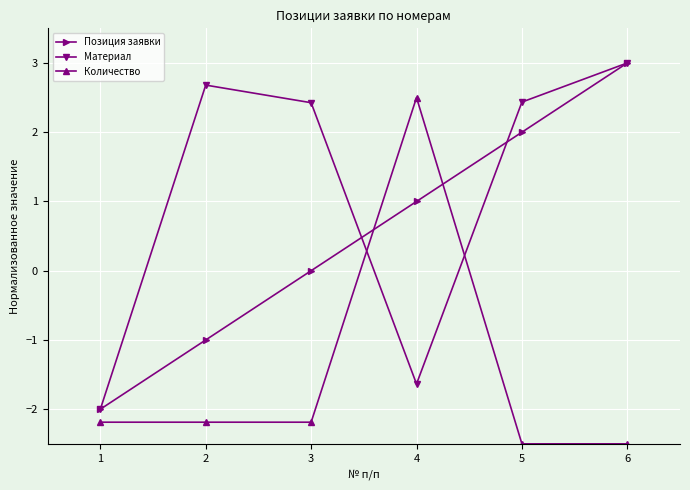

Rank the series by their average value, from lowest to highest.

Количество, Позиция заявки, Материал